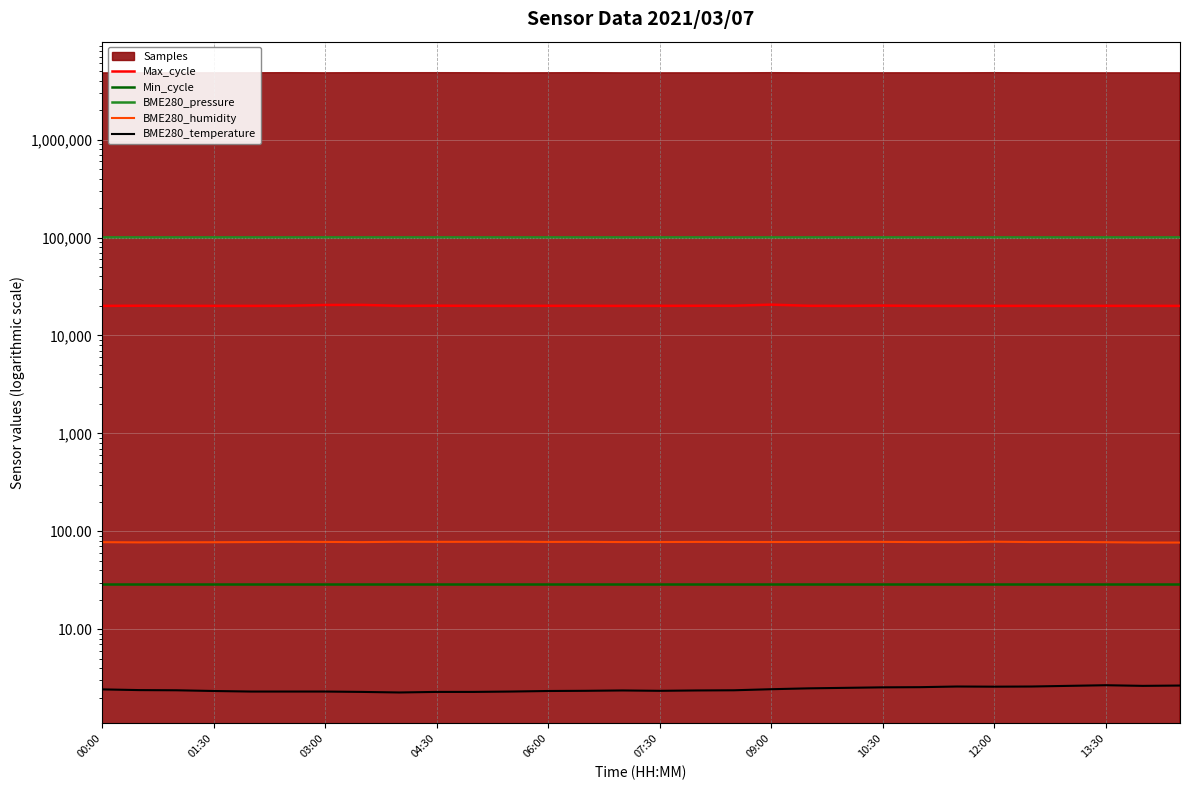

The value of BME280_pressure at 12:00 is 64336.1. True or false?

False